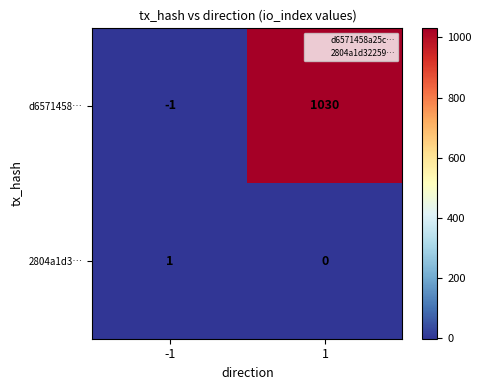

Reading right to left, list all the values displayed in this chart.

d6571458…: 1030	-1
2804a1d3…: 0	1